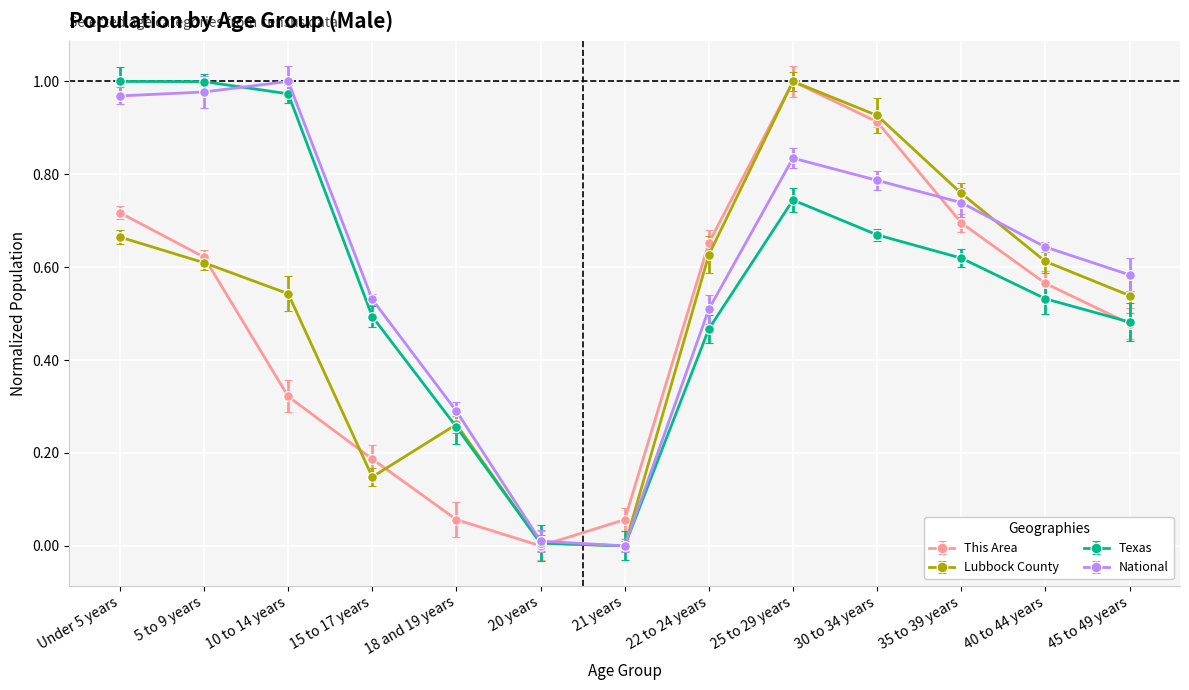

True or false: Lubbock County has a value of 0.1 at 18 and 19 years.

False